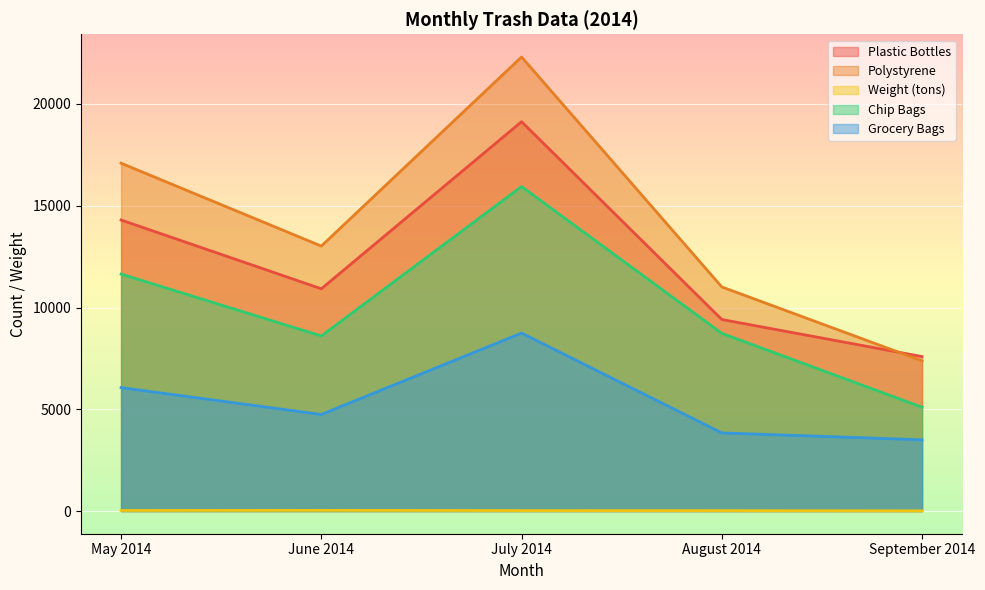

What is the total value across all series at July 2014?

66148.2